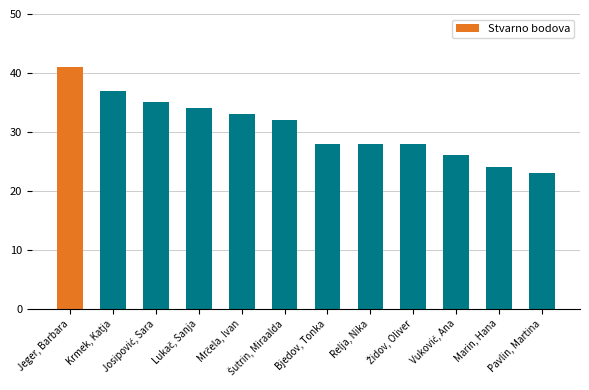

At which category does the chart reach its minimum across all series?

Pavlin, Martina